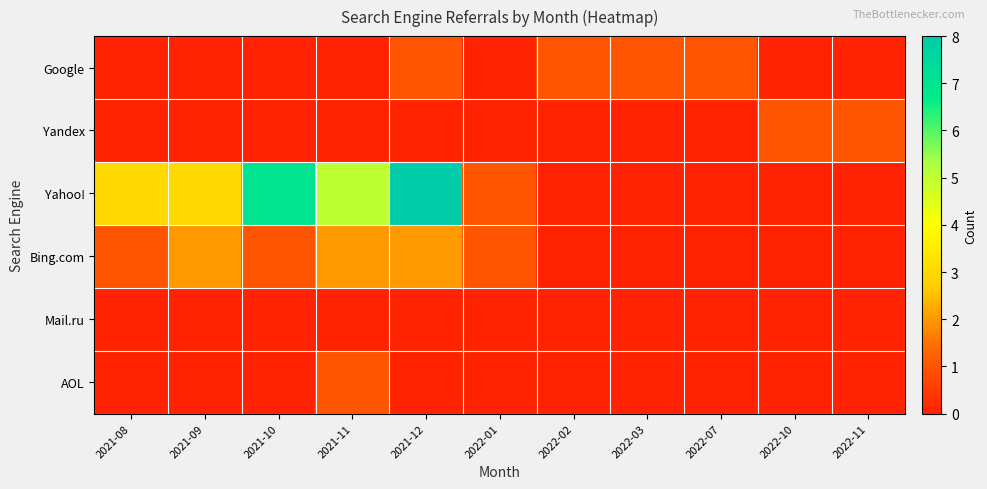

Reading left to right, extract all data points from this chart.

Google: 2021-08=0	2021-09=0	2021-10=0	2021-11=0	2021-12=1	2022-01=0	2022-02=1	2022-03=1	2022-07=1	2022-10=0	2022-11=0
Yandex: 2021-08=0	2021-09=0	2021-10=0	2021-11=0	2021-12=0	2022-01=0	2022-02=0	2022-03=0	2022-07=0	2022-10=1	2022-11=1
Yahoo!: 2021-08=3	2021-09=3	2021-10=7	2021-11=5	2021-12=8	2022-01=1	2022-02=0	2022-03=0	2022-07=0	2022-10=0	2022-11=0
Bing.com: 2021-08=1	2021-09=2	2021-10=1	2021-11=2	2021-12=2	2022-01=1	2022-02=0	2022-03=0	2022-07=0	2022-10=0	2022-11=0
Mail.ru: 2021-08=0	2021-09=0	2021-10=0	2021-11=0	2021-12=0	2022-01=0	2022-02=0	2022-03=0	2022-07=0	2022-10=0	2022-11=0
AOL: 2021-08=0	2021-09=0	2021-10=0	2021-11=1	2021-12=0	2022-01=0	2022-02=0	2022-03=0	2022-07=0	2022-10=0	2022-11=0